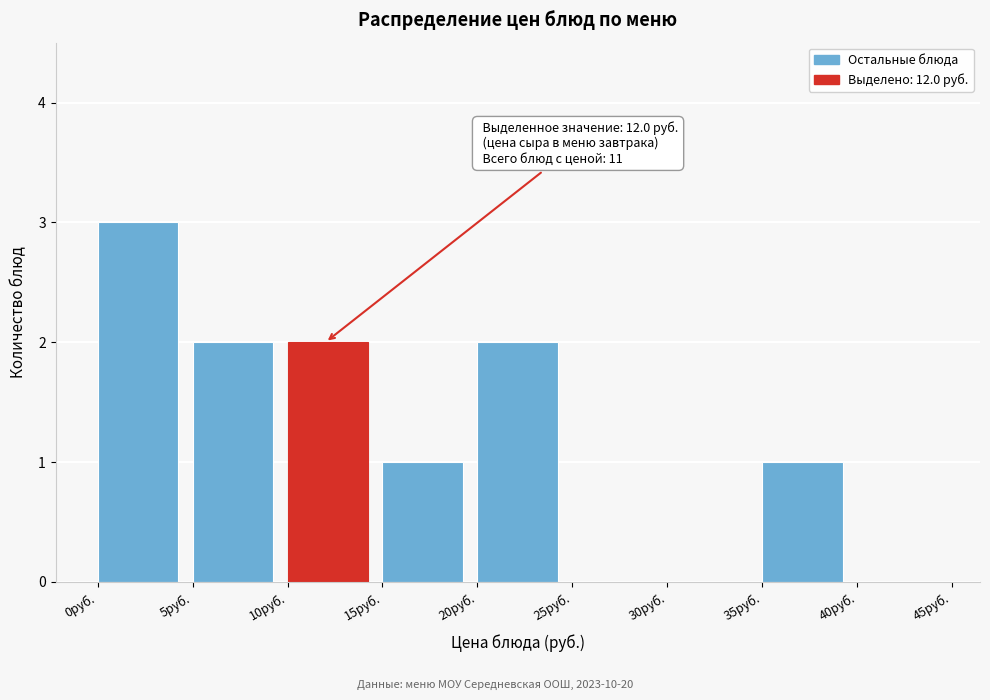

Which range on the x-axis has the tallest bar?

0 to 5